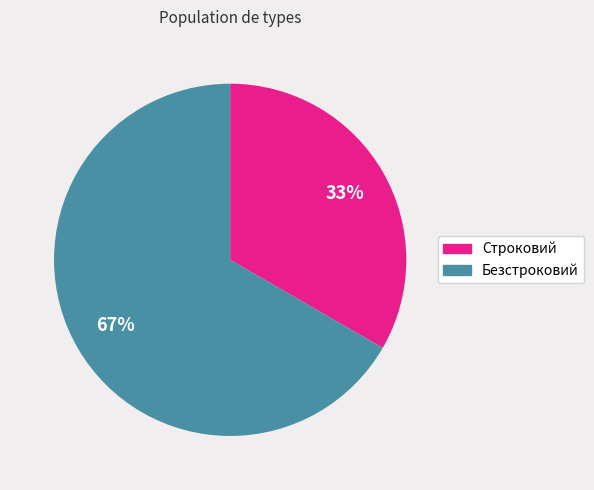

How many segments does this pie chart have?

2